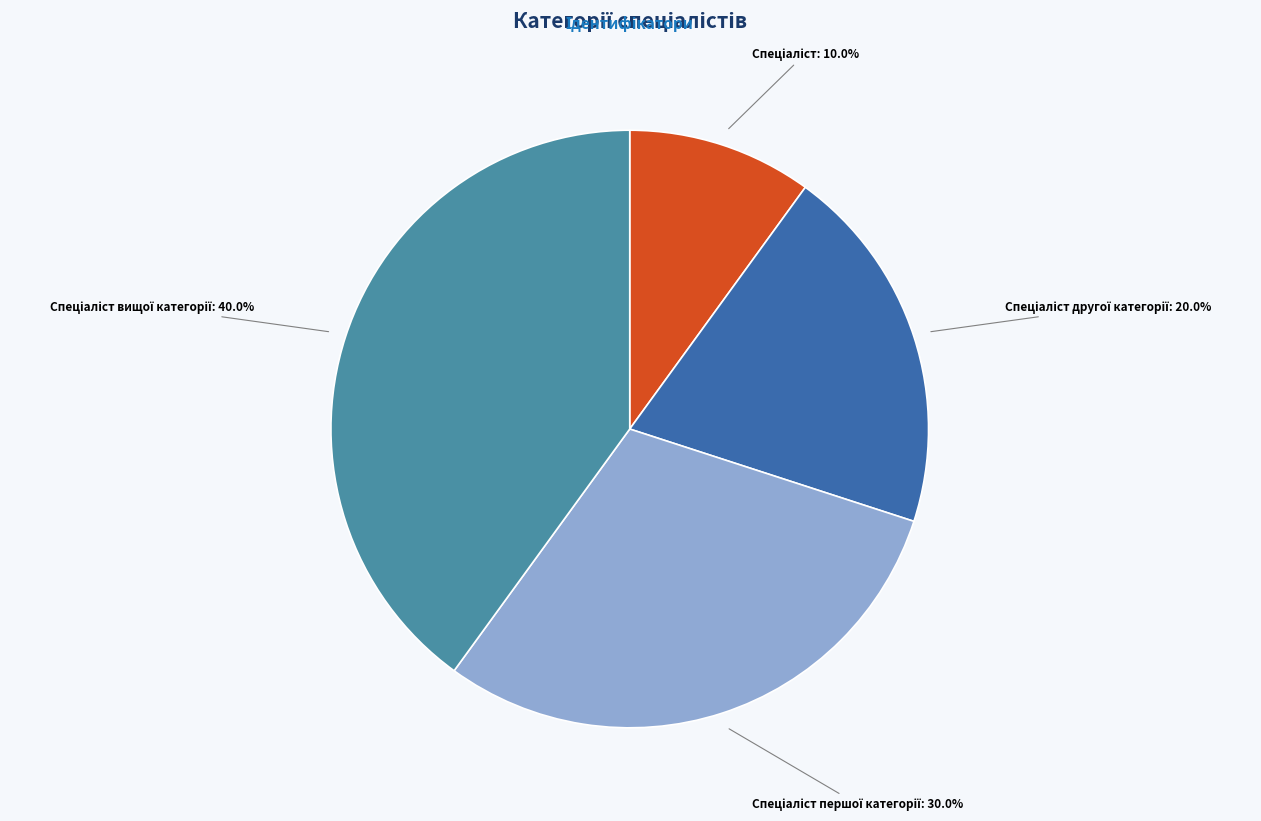

Is there any slice that represents more than half of the pie?

No